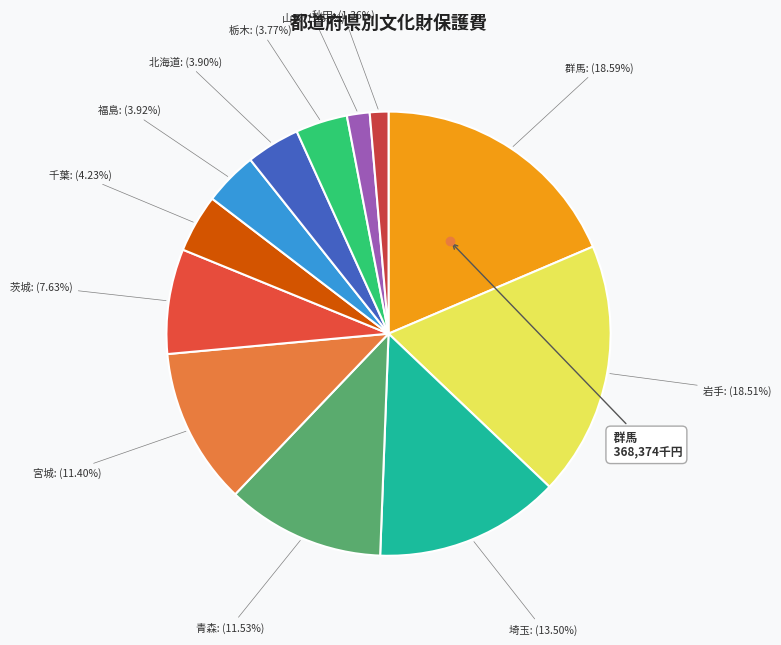

To the nearest percent, what portion does 青森 represent?

12%